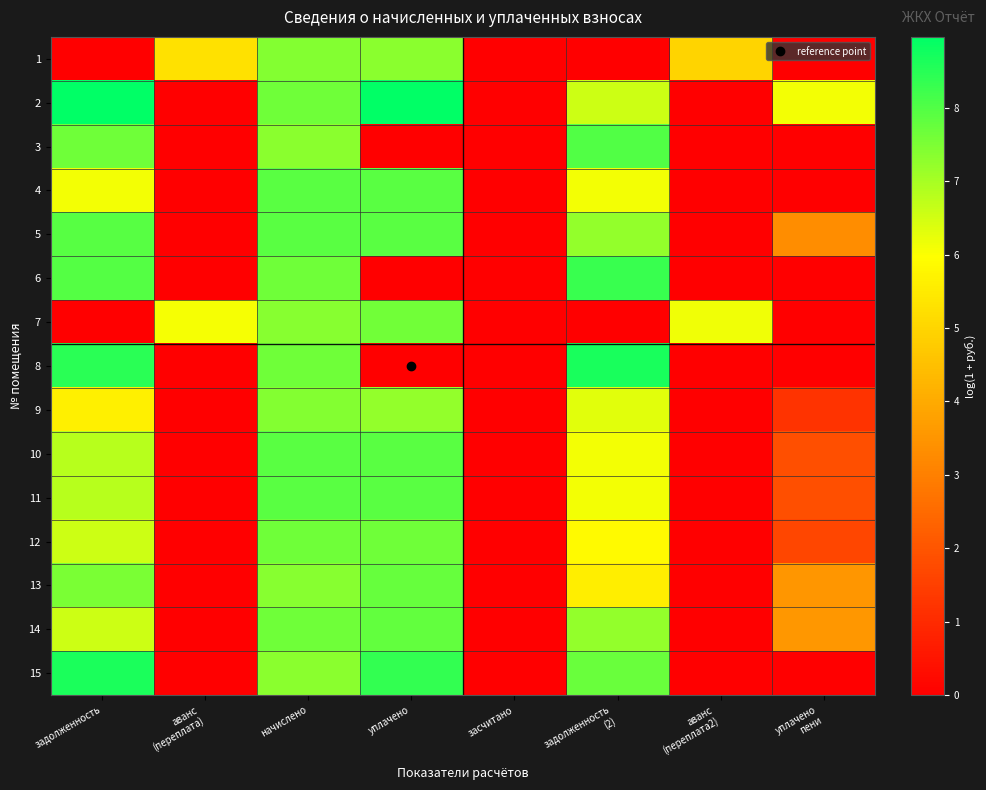

What is the spread (max minus min) of values at задолженность?

9.0